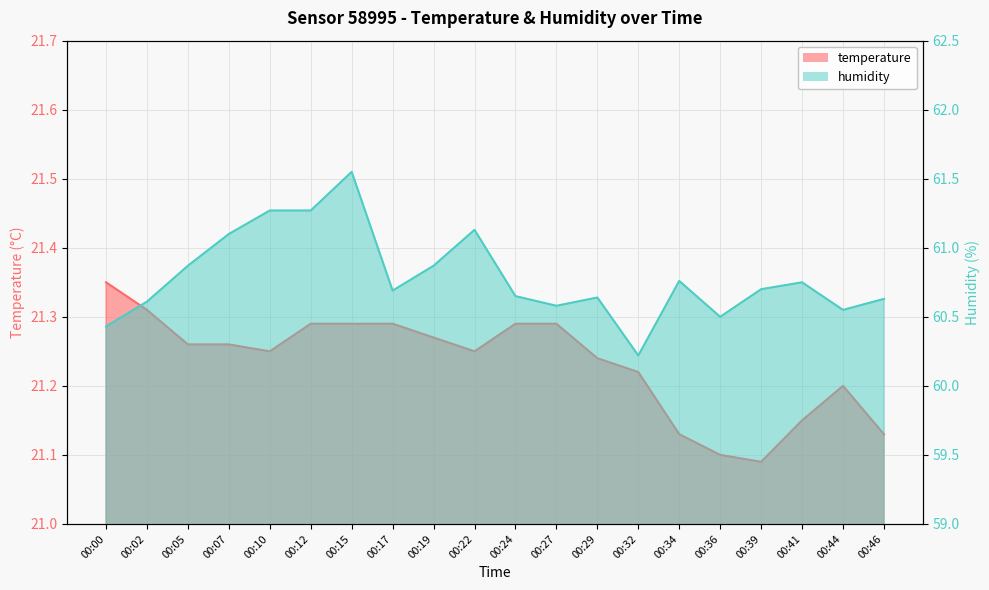

True or false: humidity and temperature cross at least once.

False